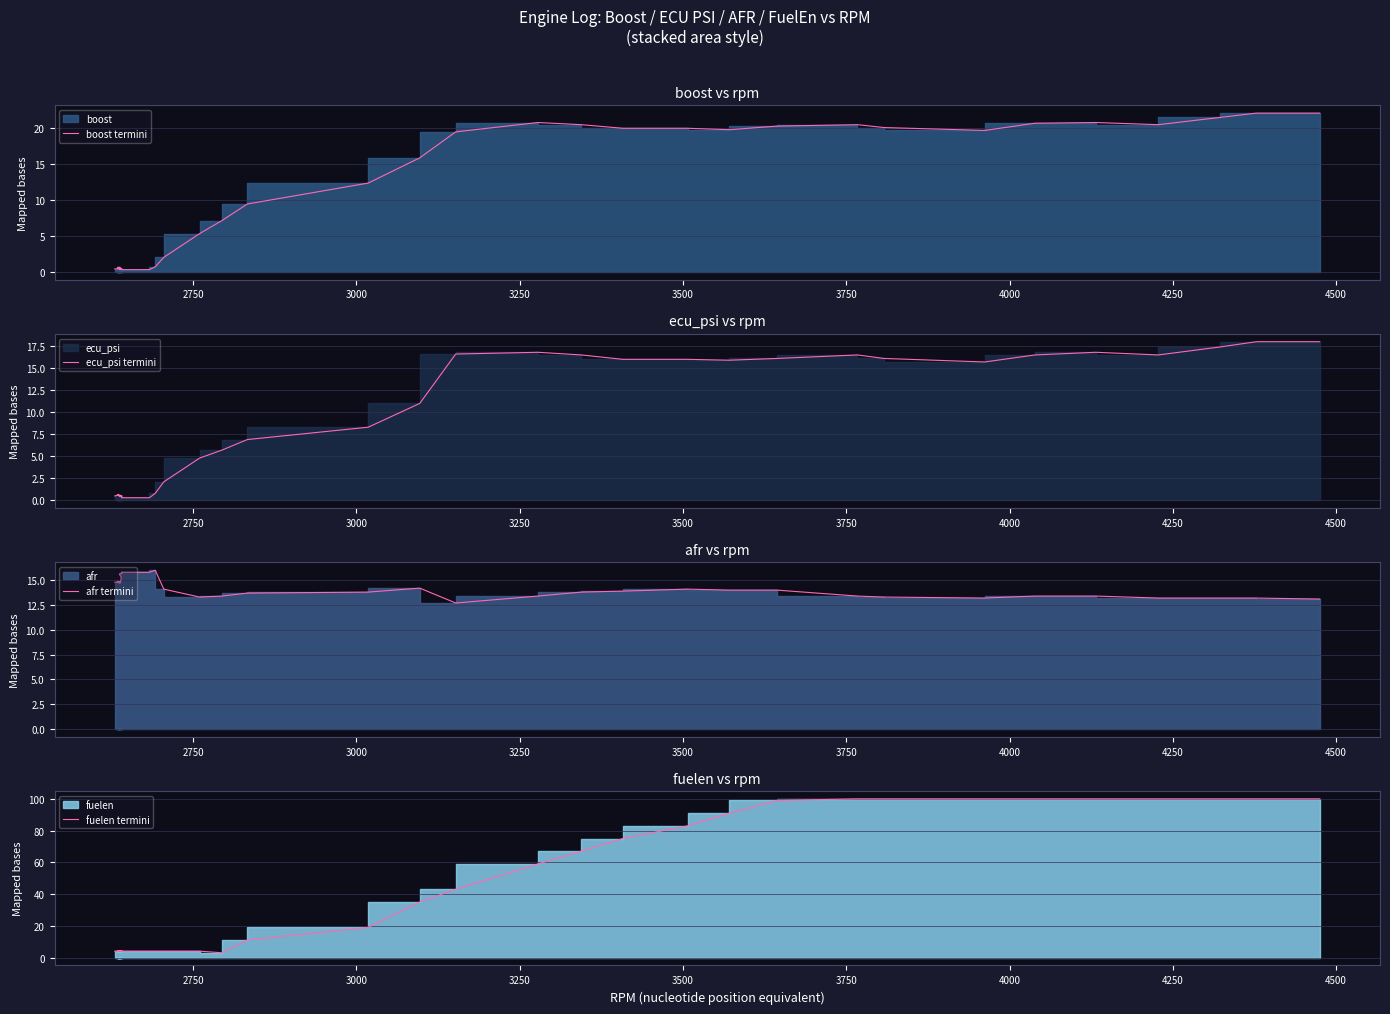

The value of fuelen termini at 4250 is 1.9. True or false?

False